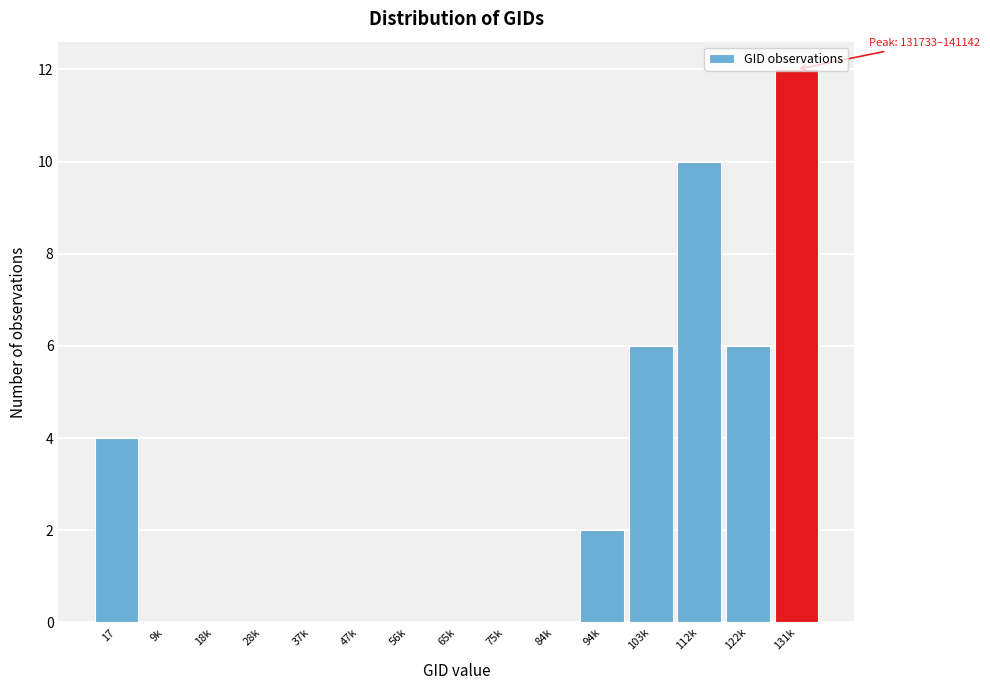

What is the sum of all values?

40